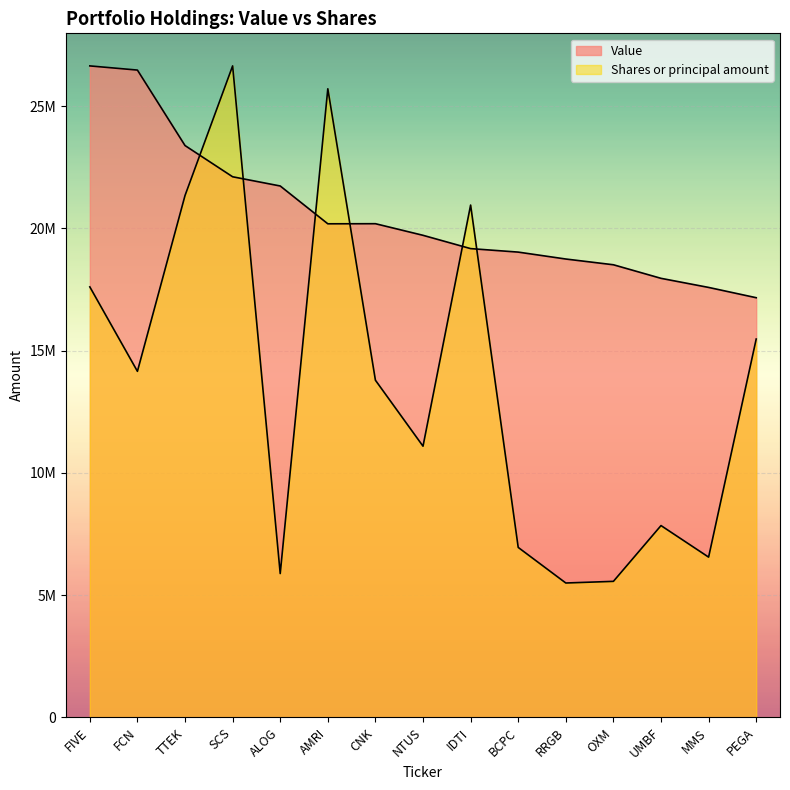

The Value series shows 33813003.4 at CNK. True or false?

False